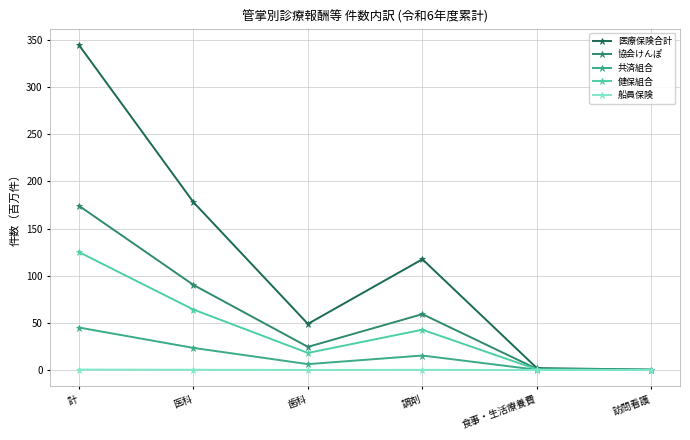

Rank the series at 医科 from highest to lowest value.

医療保険合計, 協会けんぽ, 健保組合, 共済組合, 船員保険